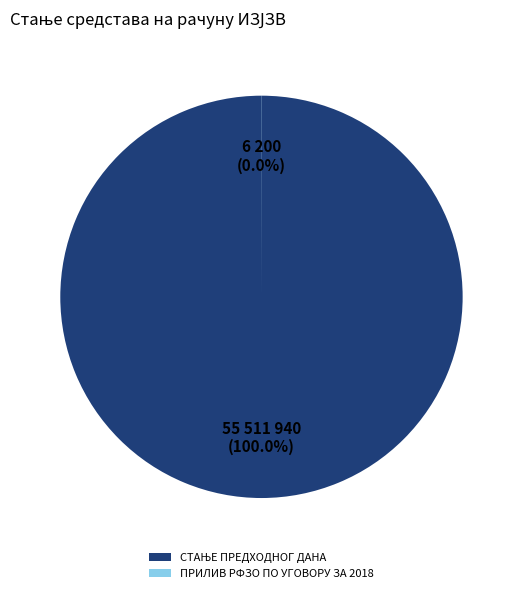

Does any single category account for the majority?

Yes